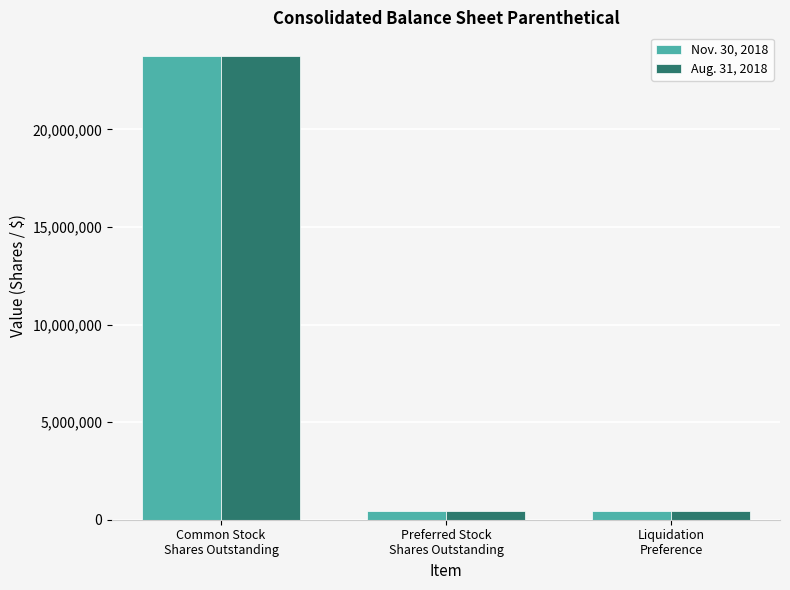

At how many categories does at least one series exceed 12847671?

1